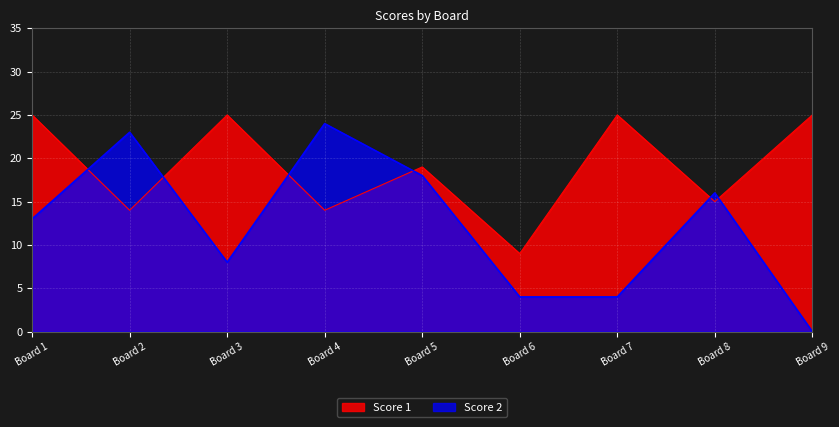

How many data points in Score 1 are less than 19?

4